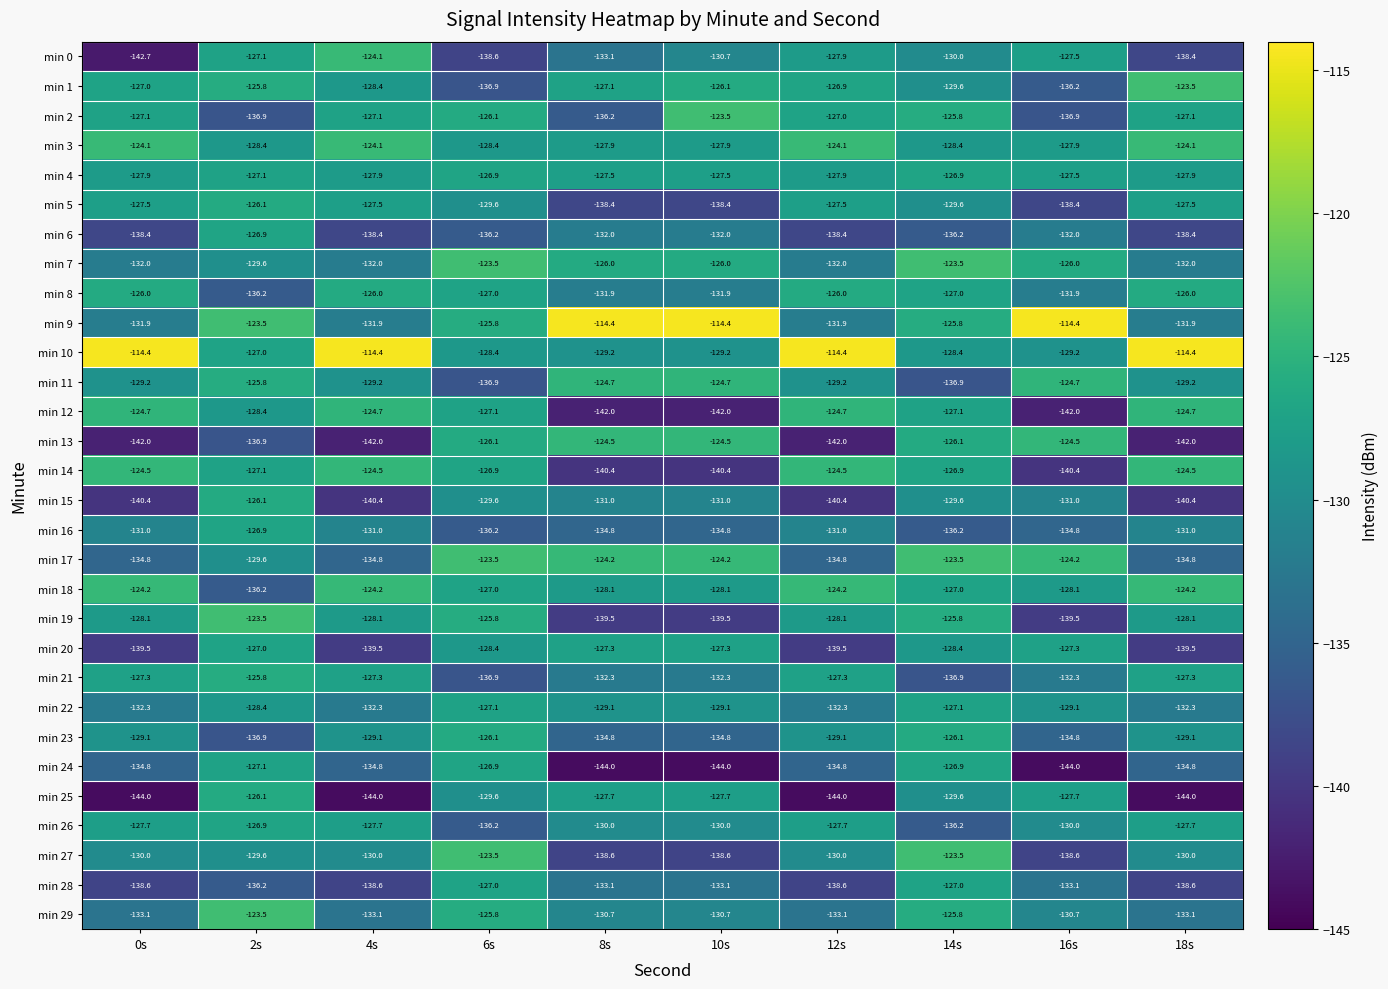

Count the min 7 values in the range -132 to -126.

8